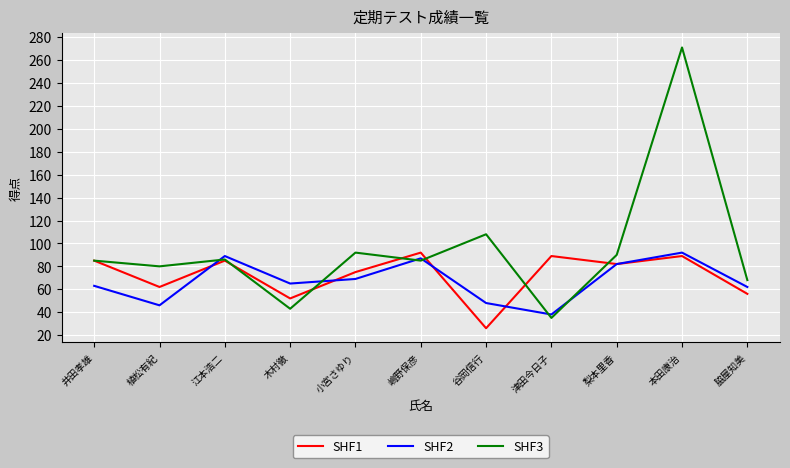

How many lines are shown in the chart?

3